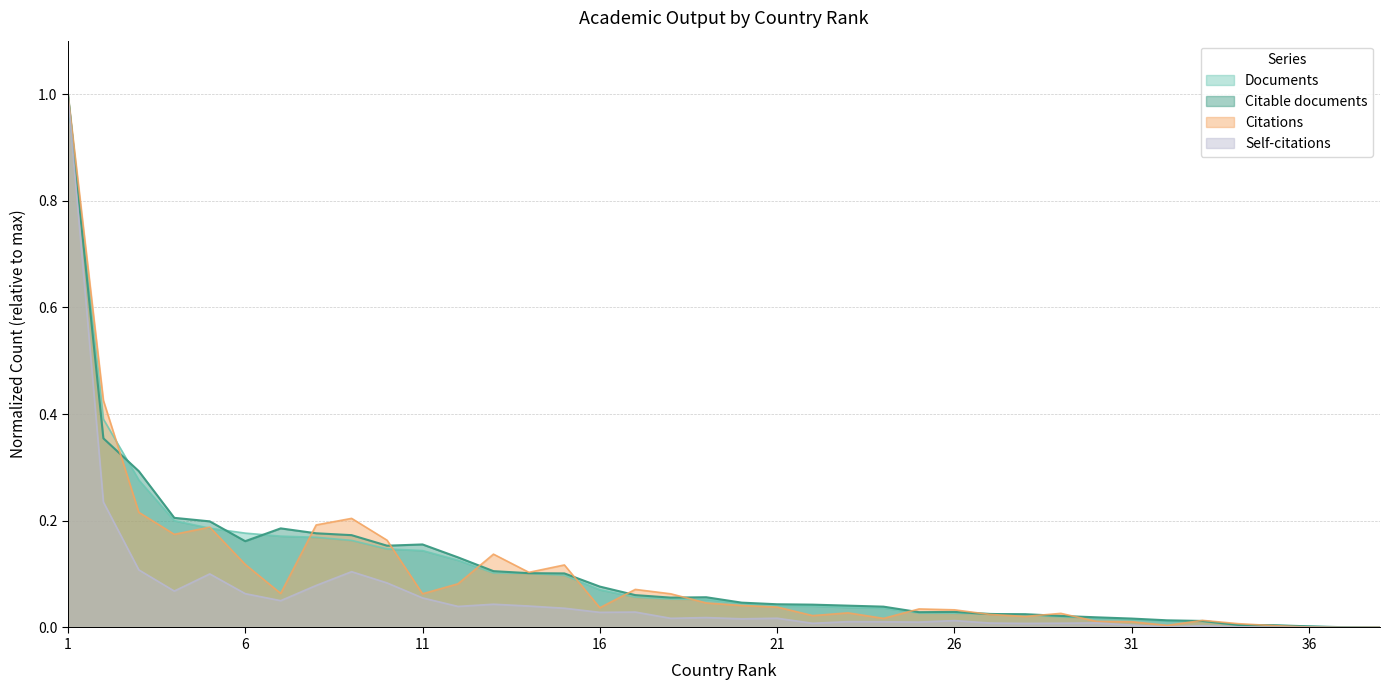

Reading left to right, transcribe all the data shown in this chart.

Documents: 1.0	0.4	0.3	0.2	0.2	0.2	0.2	0.2	0.2	0.1	0.1	0.1	0.1	0.1	0.1	0.1	0.1	0.1	0.1	0.0	0.0	0.0	0.0	0.0	0.0	0.0	0.0	0.0	0.0	0.0	0.0	0.0	0.0	0.0	0.0	0.0	0.0	0.0
Citable documents: 1.0	0.4	0.3	0.2	0.2	0.2	0.2	0.2	0.2	0.2	0.2	0.1	0.1	0.1	0.1	0.1	0.1	0.1	0.1	0.0	0.0	0.0	0.0	0.0	0.0	0.0	0.0	0.0	0.0	0.0	0.0	0.0	0.0	0.0	0.0	0.0	0.0	0.0
Citations: 1.0	0.4	0.2	0.2	0.2	0.1	0.1	0.2	0.2	0.2	0.1	0.1	0.1	0.1	0.1	0.0	0.1	0.1	0.0	0.0	0.0	0.0	0.0	0.0	0.0	0.0	0.0	0.0	0.0	0.0	0.0	0.0	0.0	0.0	0.0	0.0	0.0	0.0
Self-citations: 1.0	0.2	0.1	0.1	0.1	0.1	0.1	0.1	0.1	0.1	0.1	0.0	0.0	0.0	0.0	0.0	0.0	0.0	0.0	0.0	0.0	0.0	0.0	0.0	0.0	0.0	0.0	0.0	0.0	0.0	0.0	0.0	0.0	0.0	0.0	0.0	0.0	0.0